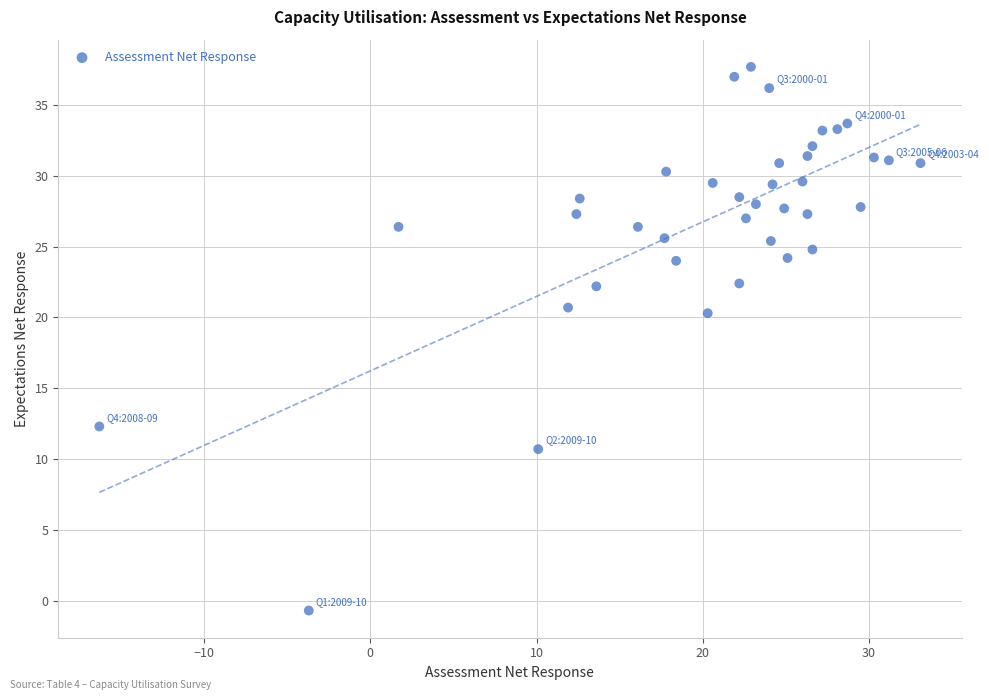

What is the range of Y values (max minus min)?

38.4